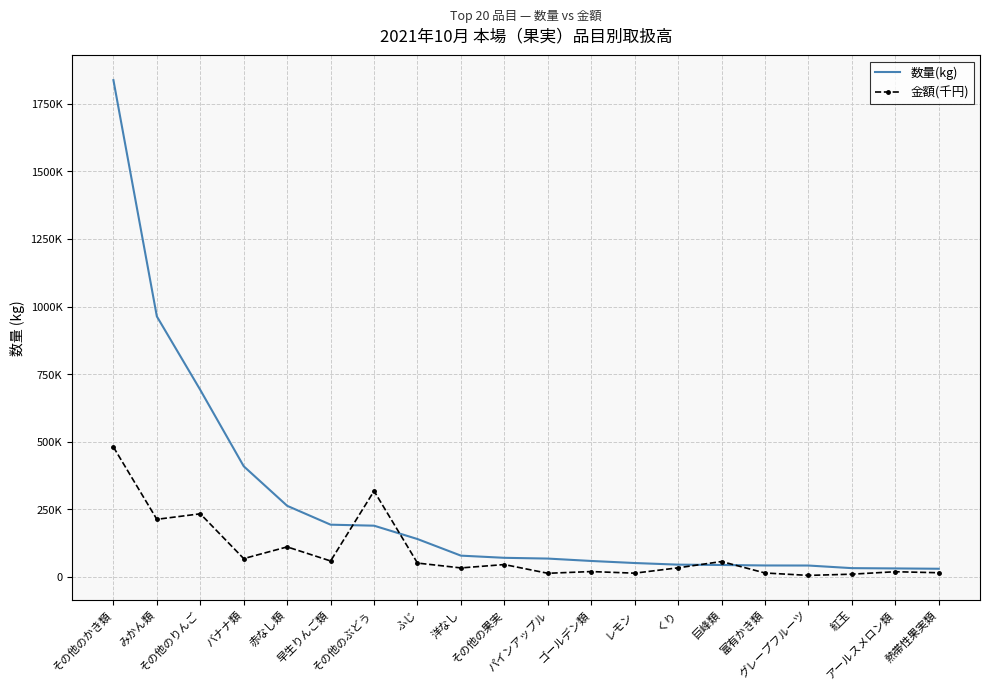

What are all the series names shown in the legend?

数量(kg), 金額(千円)